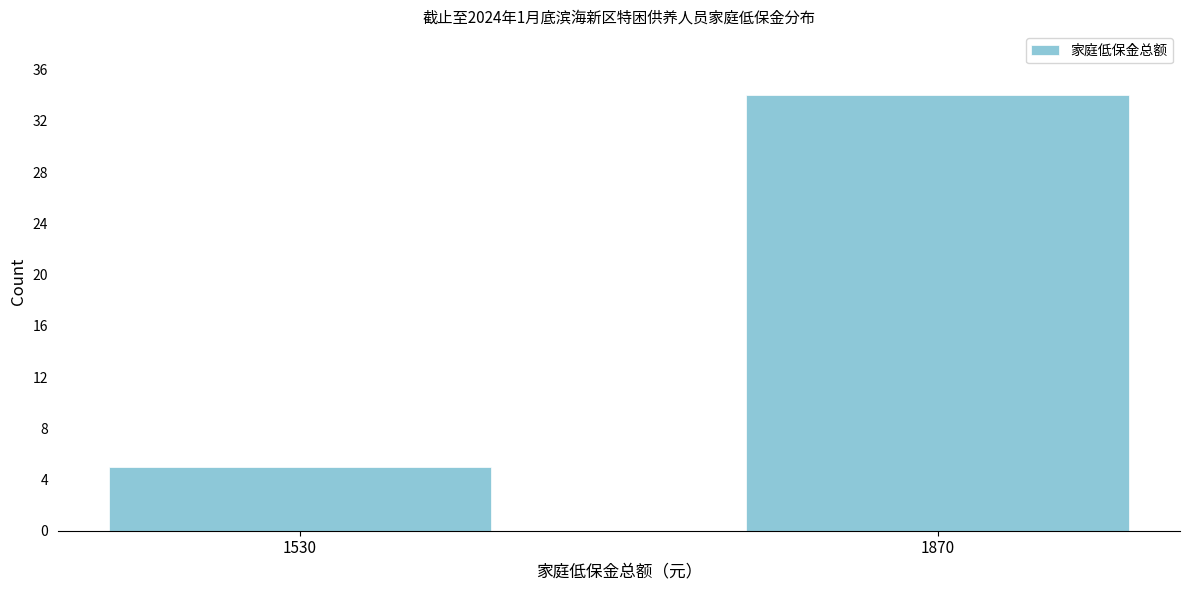

Reading left to right, list all the values displayed in this chart.

5	34